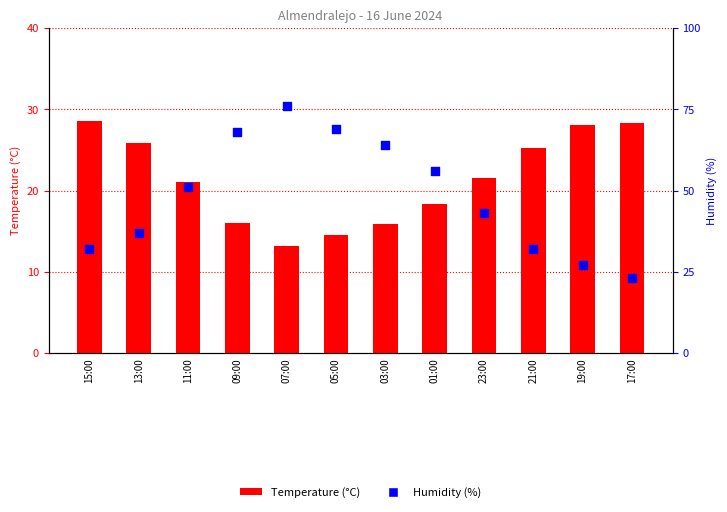

Which series has the largest total across all categories?

Humidity (%)